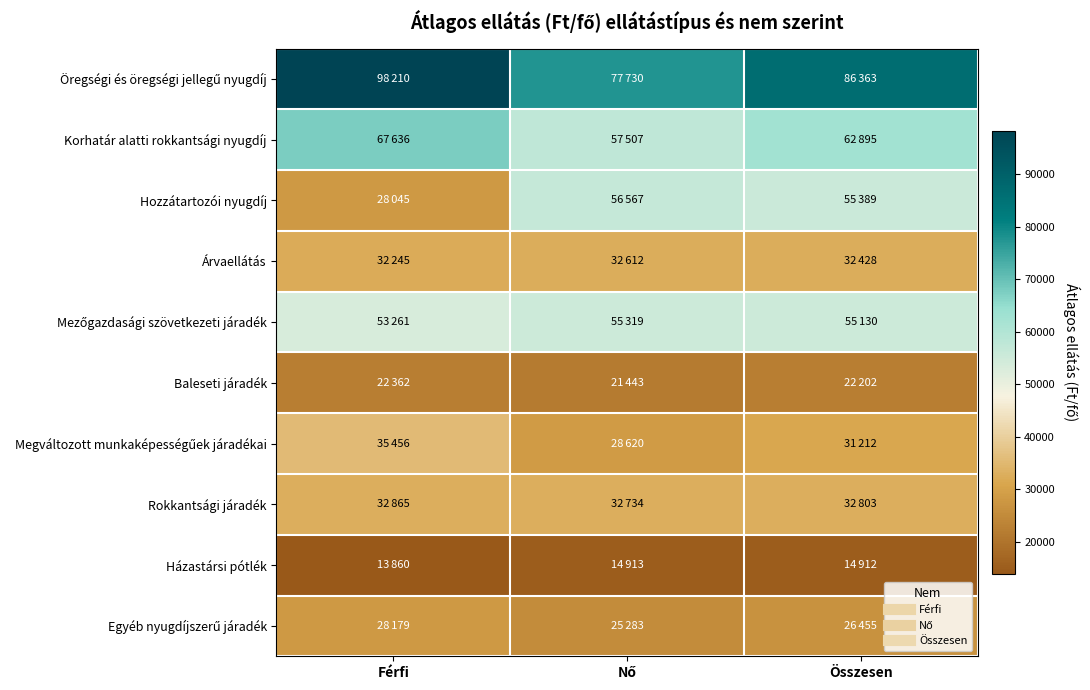

What is the spread (max minus min) of values at Összesen?

71451